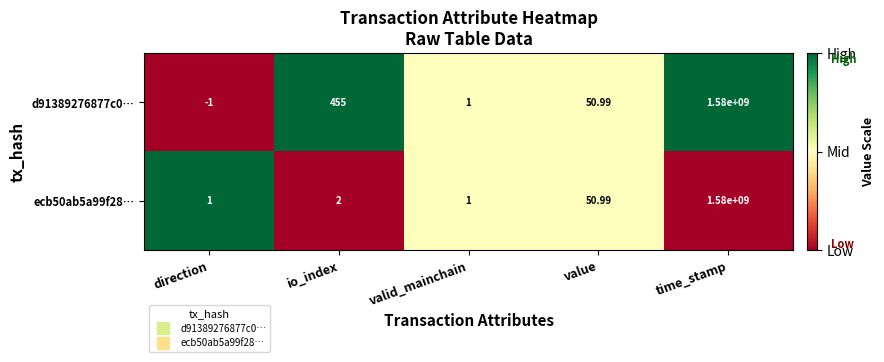

At how many categories does at least one series exceed 0?

5